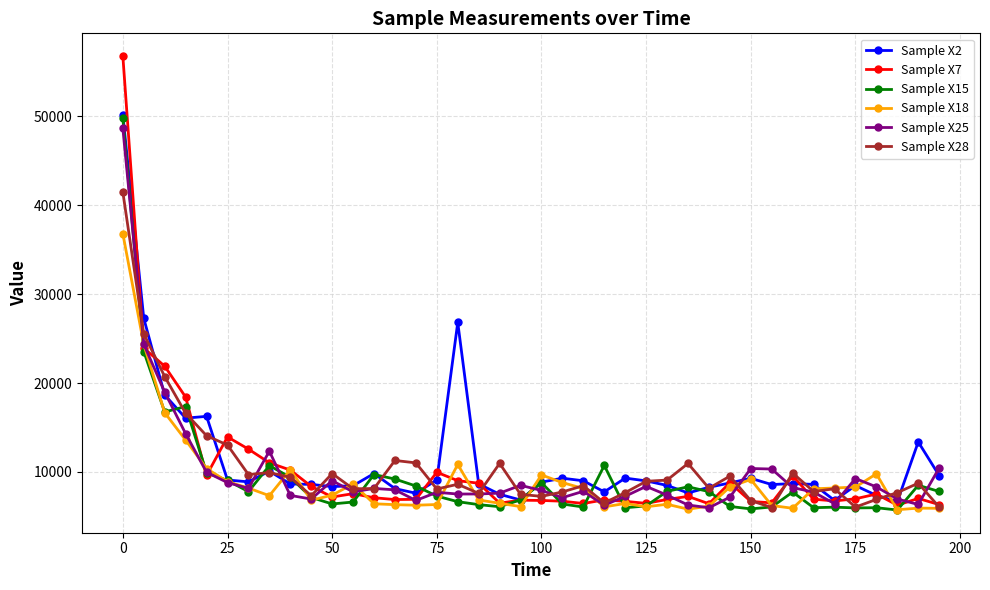

At how many categories does at least one series exceed 39244?

1